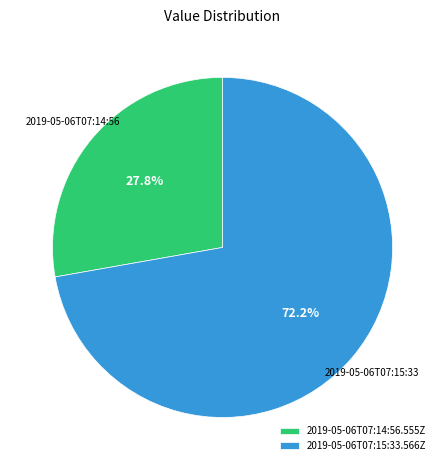

Is there a majority slice in this chart?

Yes